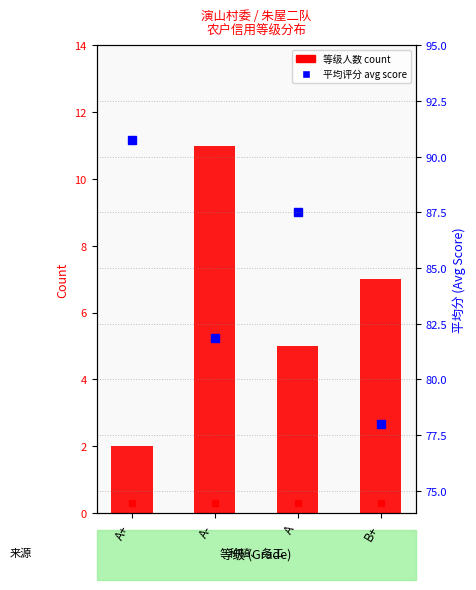

What is the label of the 1st bar from the left?

A+